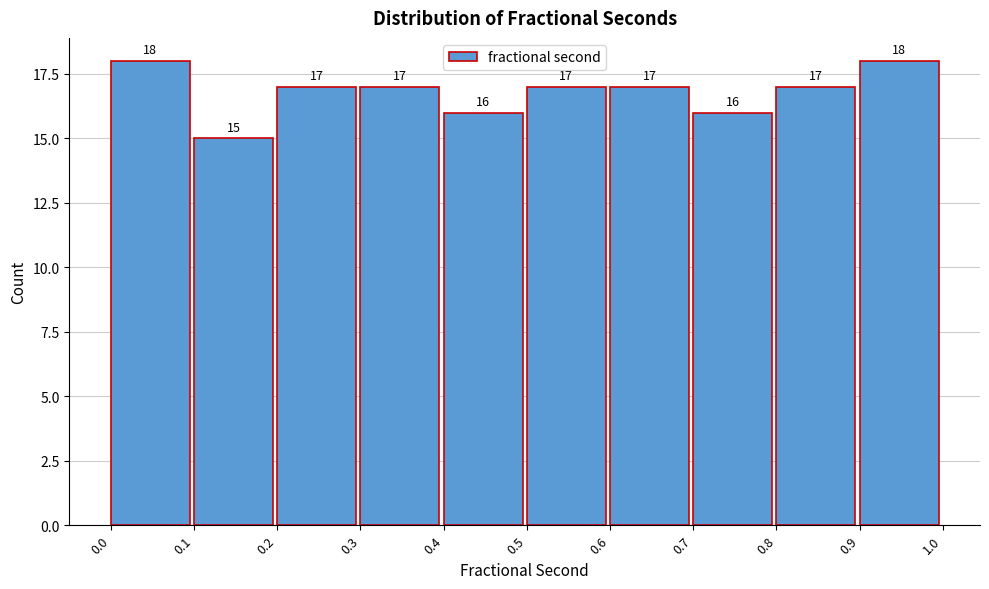

What is the height of the bar covering 0.3 to 0.4 on the x-axis?

17